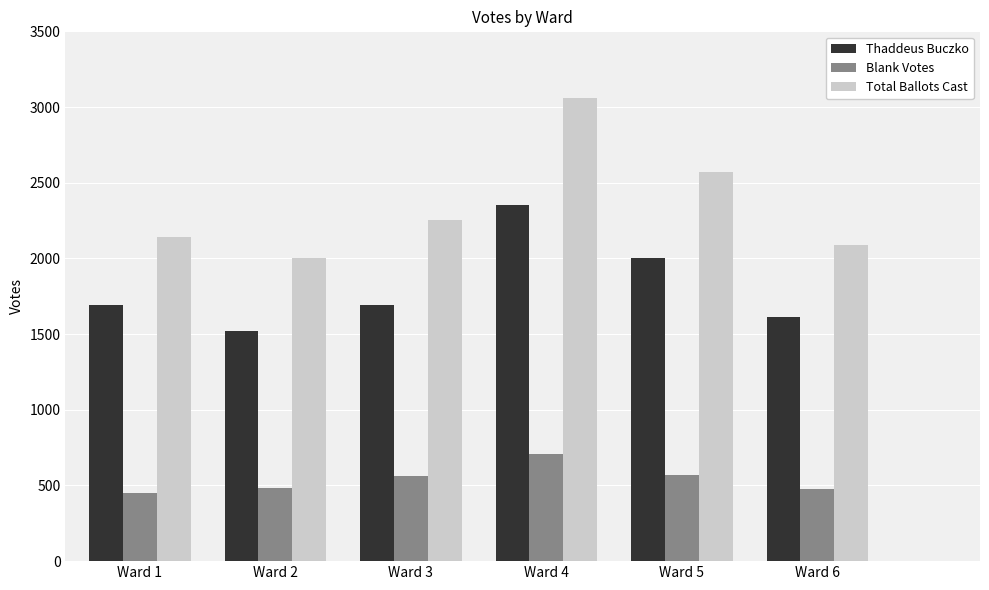

What is the difference between the second highest and minimum values in the Total Ballots Cast series?

571